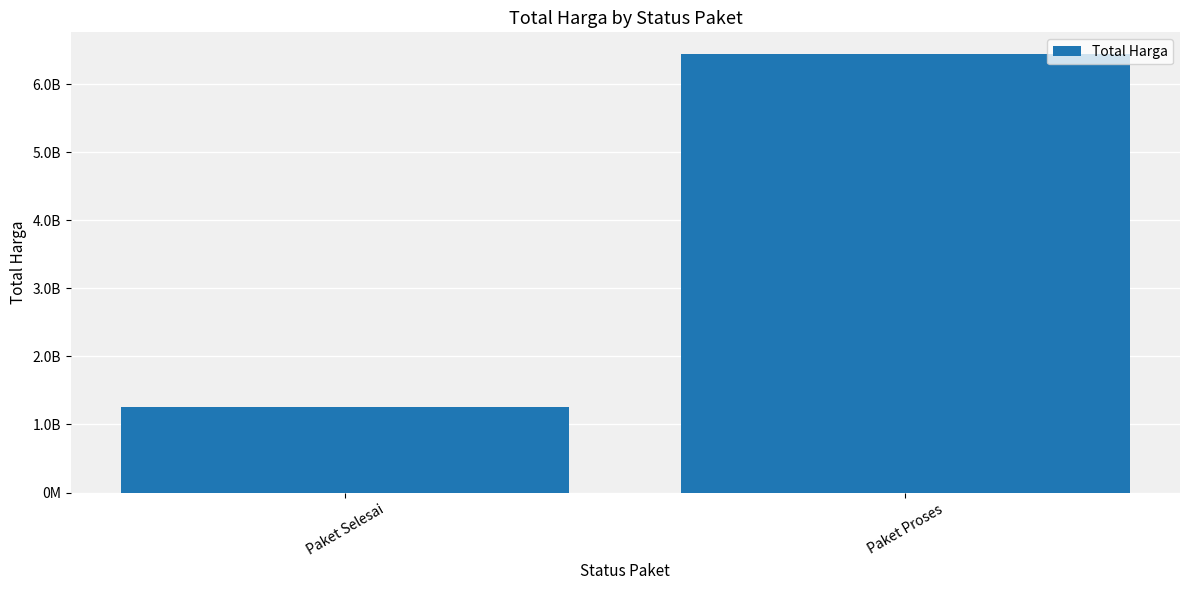

The chart shows a value of 364461700 at Paket Selesai. True or false?

False